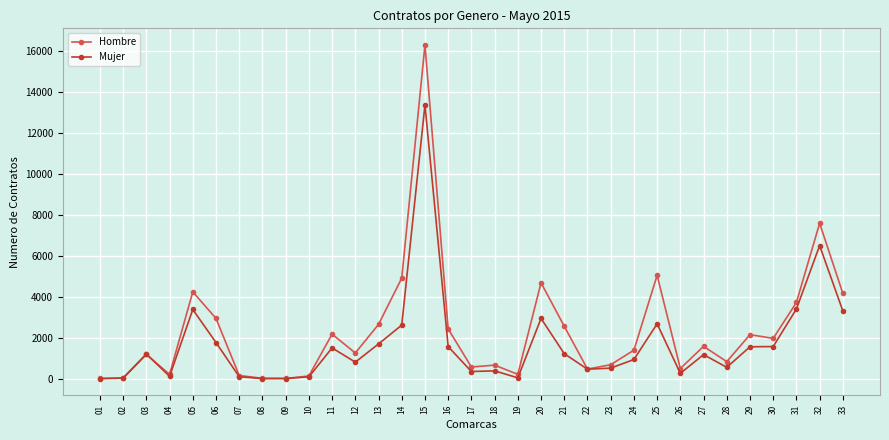

What is the maximum value shown in the chart?

16298